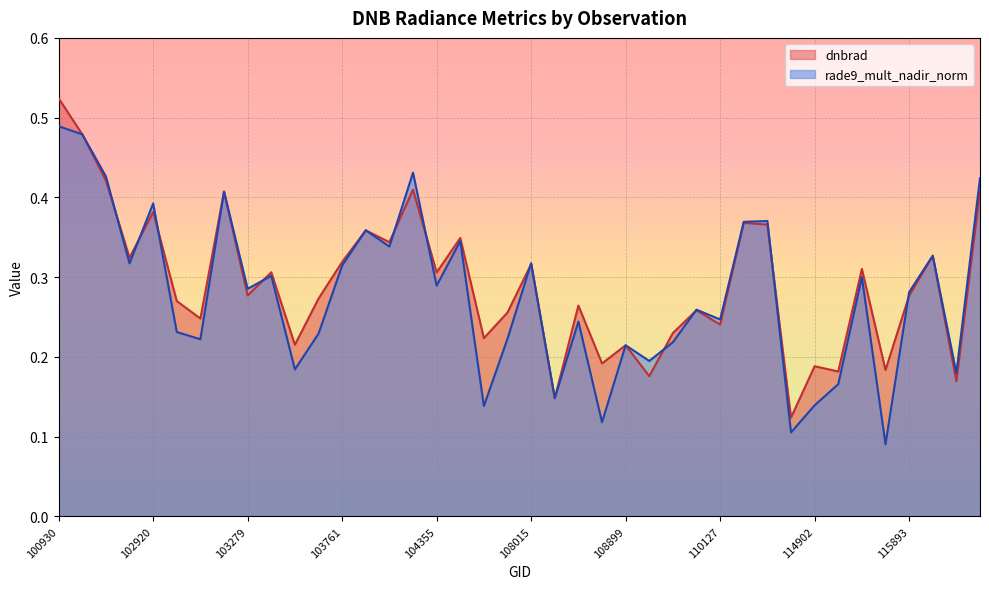

At which label is dnbrad closest to 0?

114788